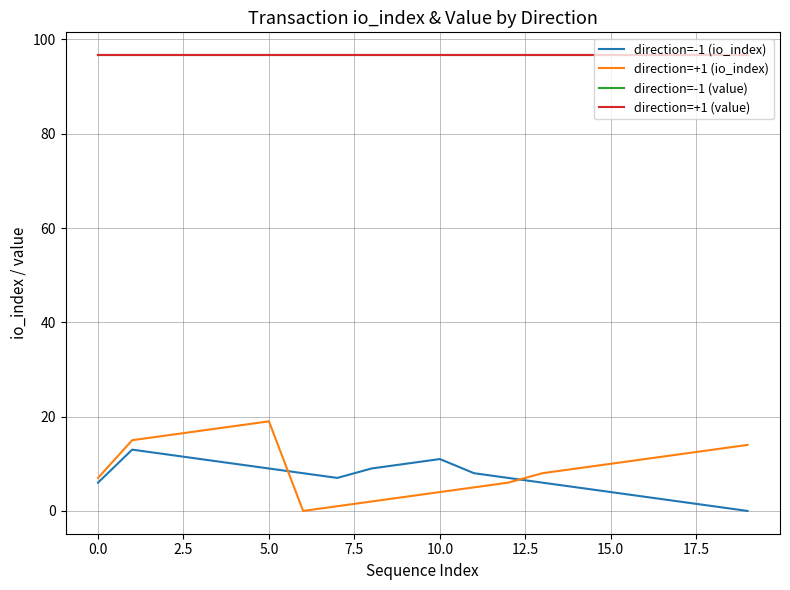

Does the chart display data point markers on the line(s)?

No